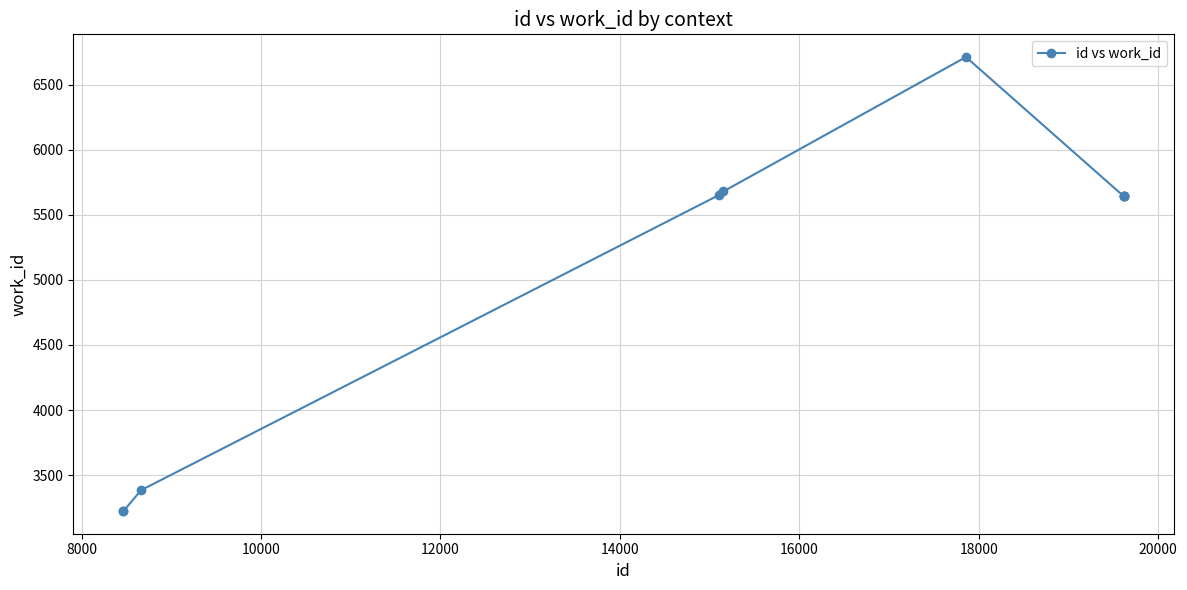

What is the average value?

5044